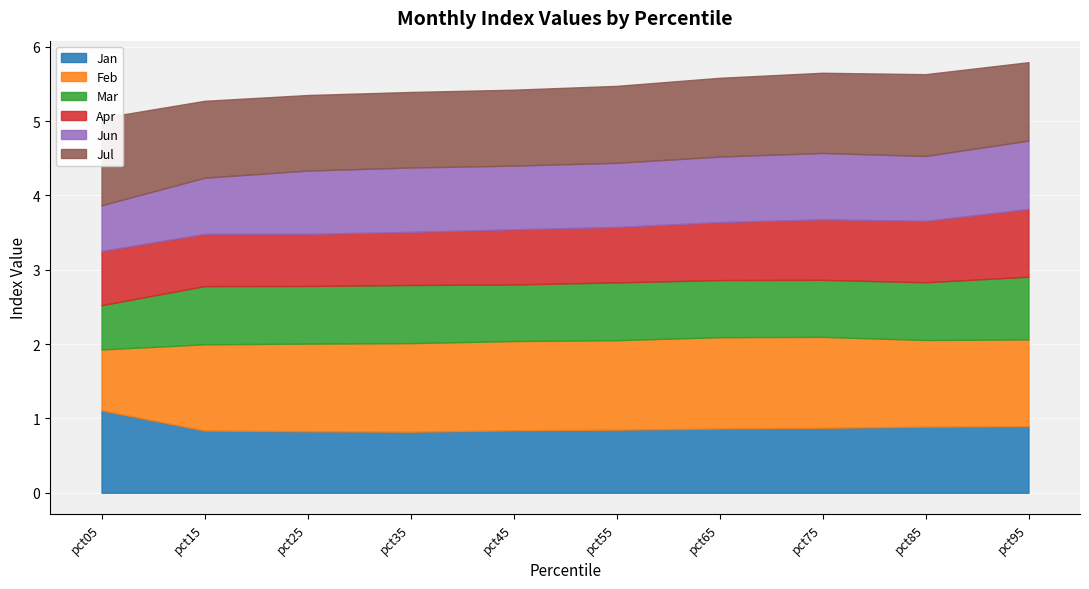

At pct95, list the series in order from smallest to largest.

Mar, Jan, Apr, Jun, Jul, Feb